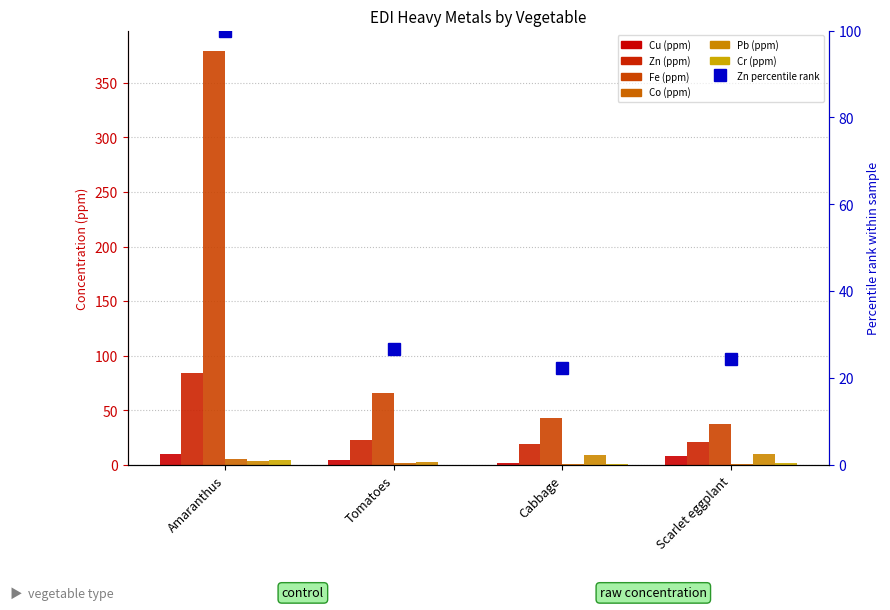

Which has a higher value, Cabbage or Tomatoes?

Tomatoes